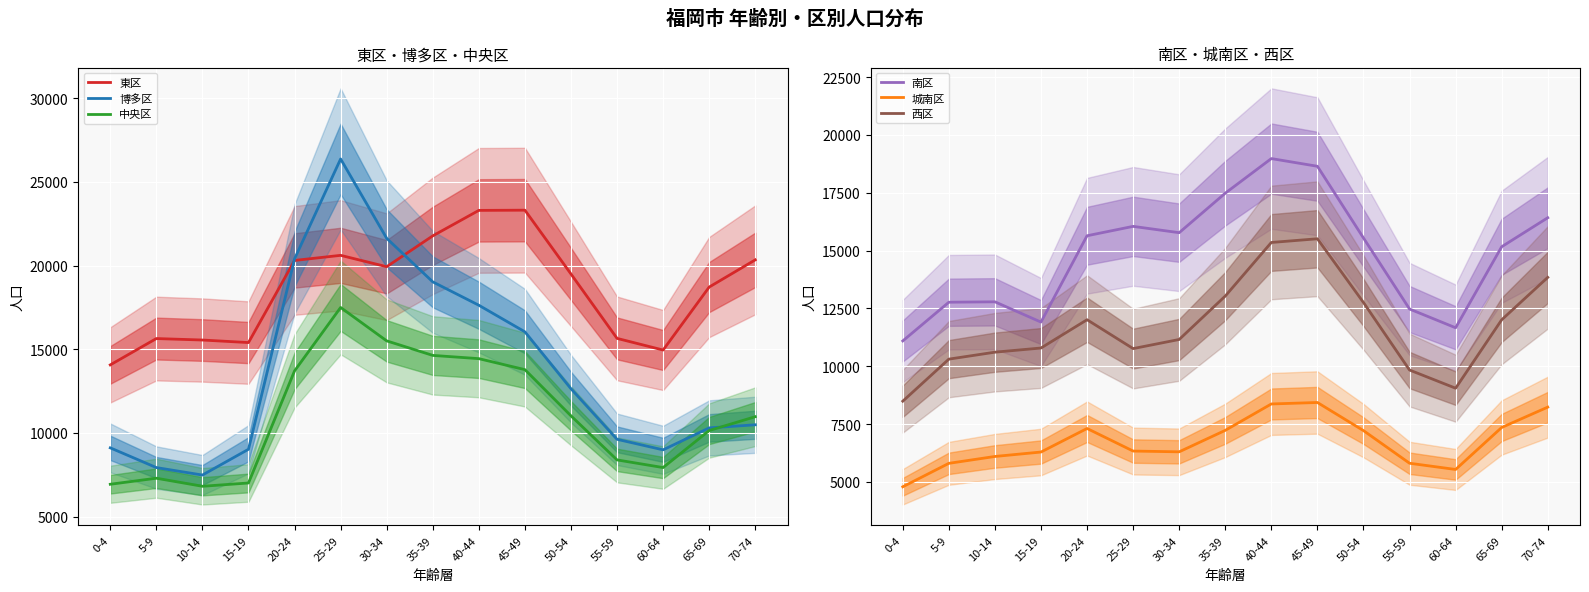

What is the spread (max minus min) of values at 0-4?

9277